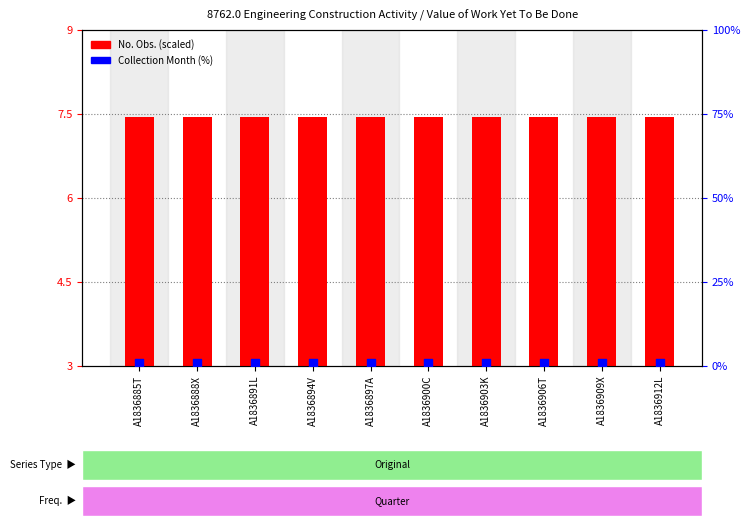

Is the value of No. Obs. (scaled) at A1836900C greater than the value of Collection Month (scaled) at A1836888X?

Yes